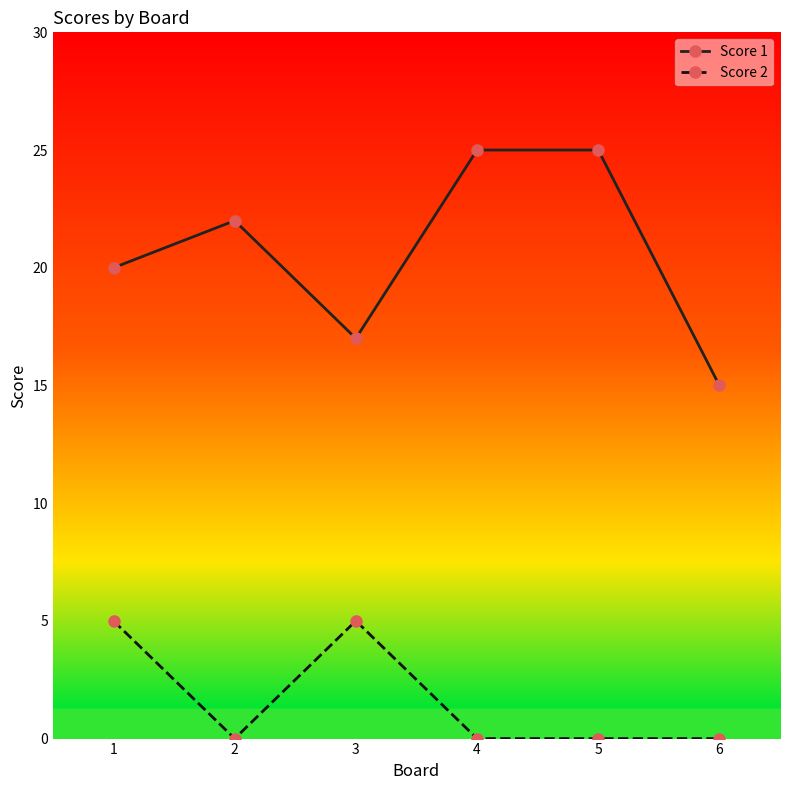

What is the difference between the Score 1 values at 4 and 6?

10